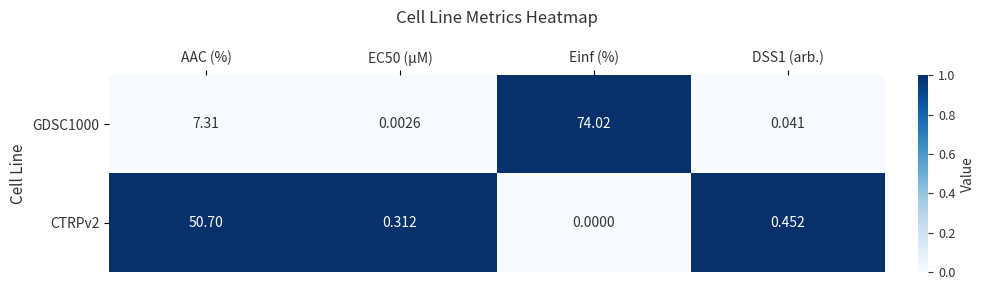

Where does the GDSC1000 series first go above 7?

AAC (%)